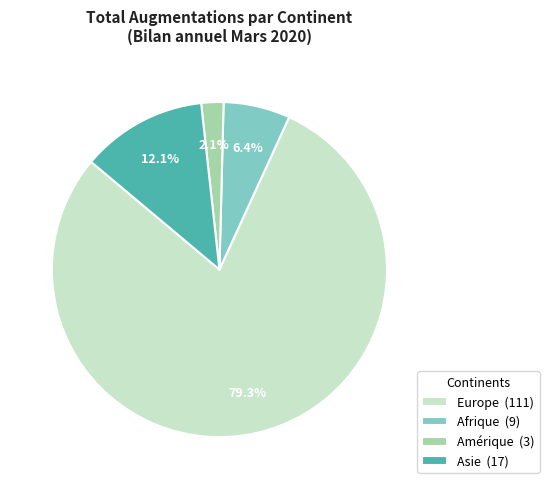

Which has a higher value, Amérique (3) or Afrique (9)?

Afrique (9)